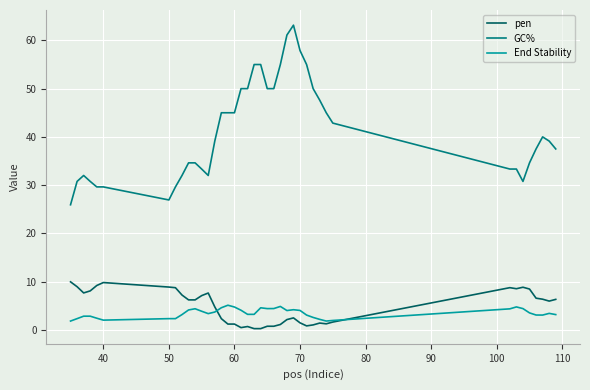

Which series has the widest spread of values?

GC%